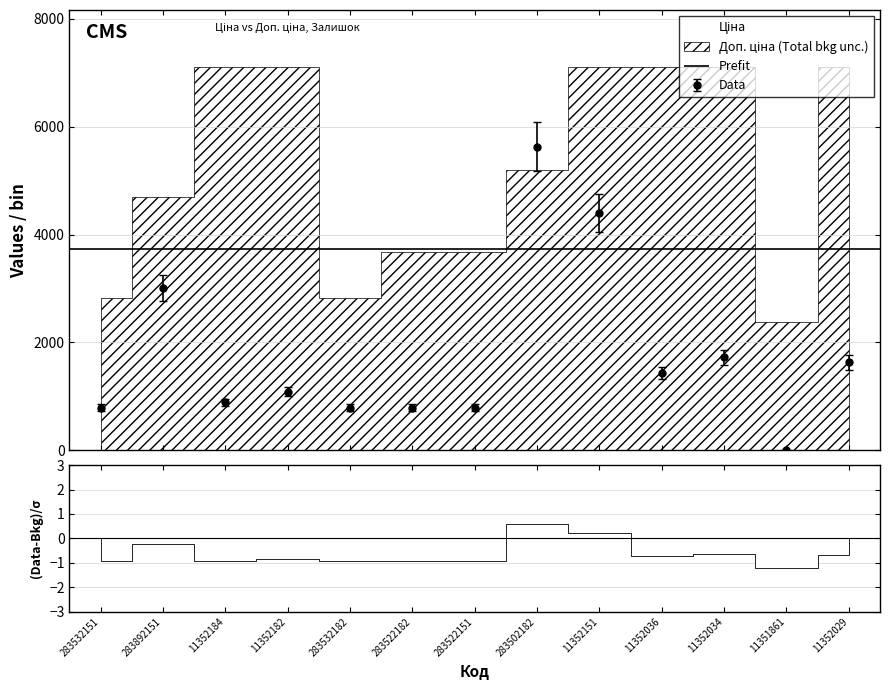

How many lines are shown in the chart?

3